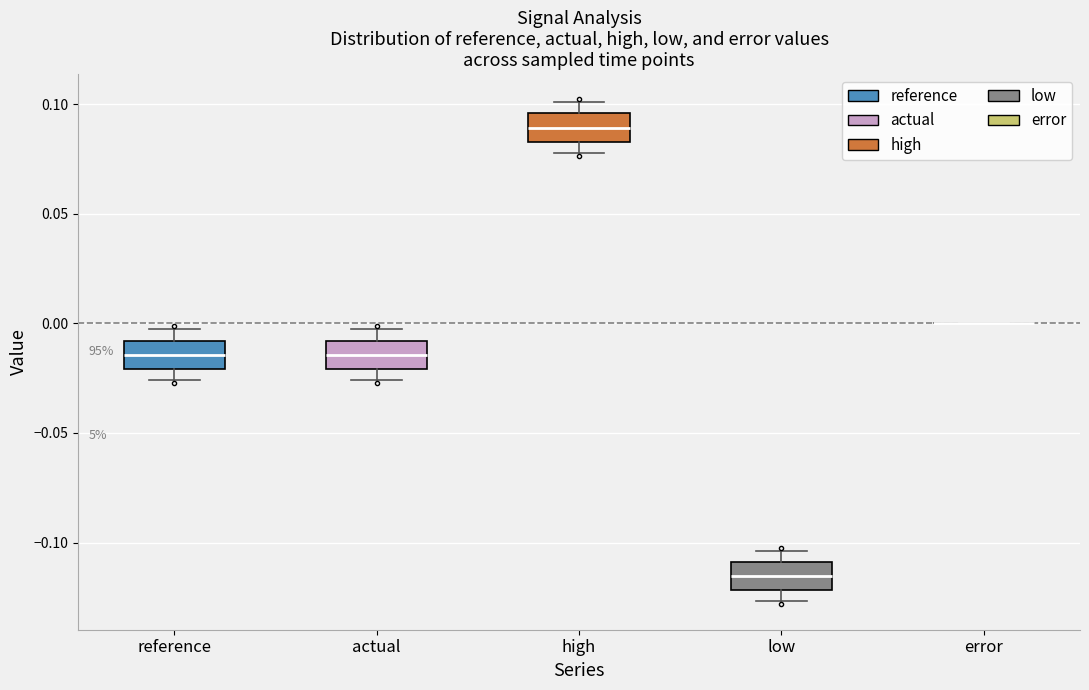

Reading left to right, read every box against the y-axis: the position of its median line, the range the box covers, and the ends of its whiskers. The values are not printed on the chart, so give them approximately, as read against the axis.

reference: median -0.015, box -0.020 to -0.010, whiskers -0.025 to -0.005
actual: median -0.015, box -0.020 to -0.010, whiskers -0.025 to -0.005
high: median 0.090, box 0.085 to 0.095, whiskers 0.080 to 0.100
low: median -0.115, box -0.120 to -0.110, whiskers -0.125 to -0.105
error: box collapsed to a line at 0.000, whiskers 0.000 to 0.000